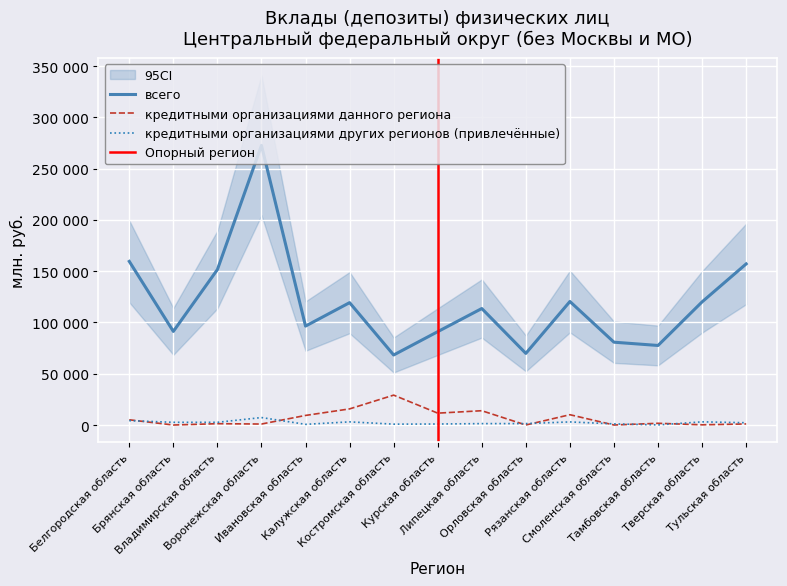

What is the average value of the всего series?

119297